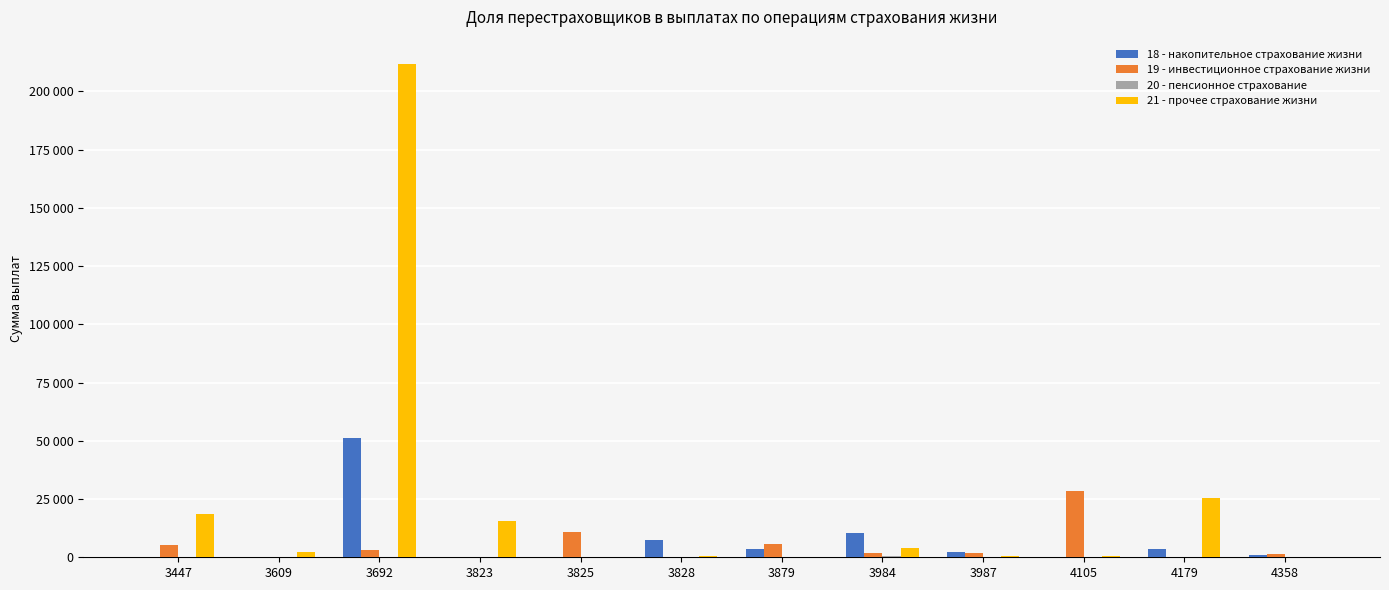

What is the spread (max minus min) of values at 3825?

10666.2